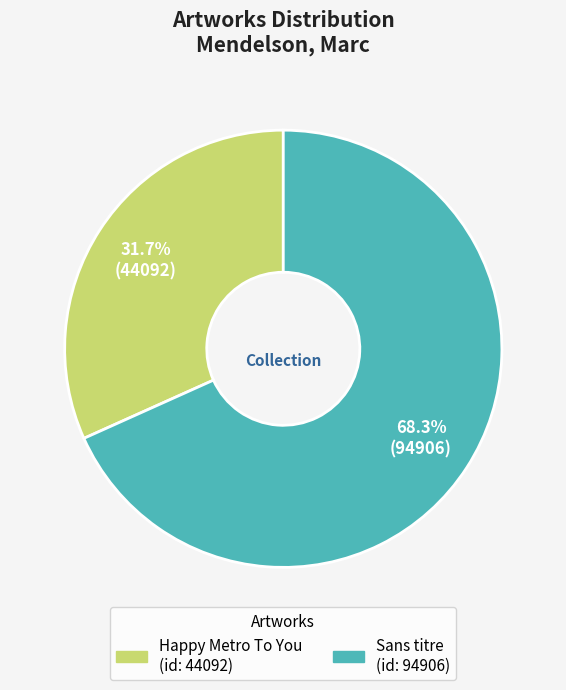

True or false: Sans titre accounts for 75% of the total.

False